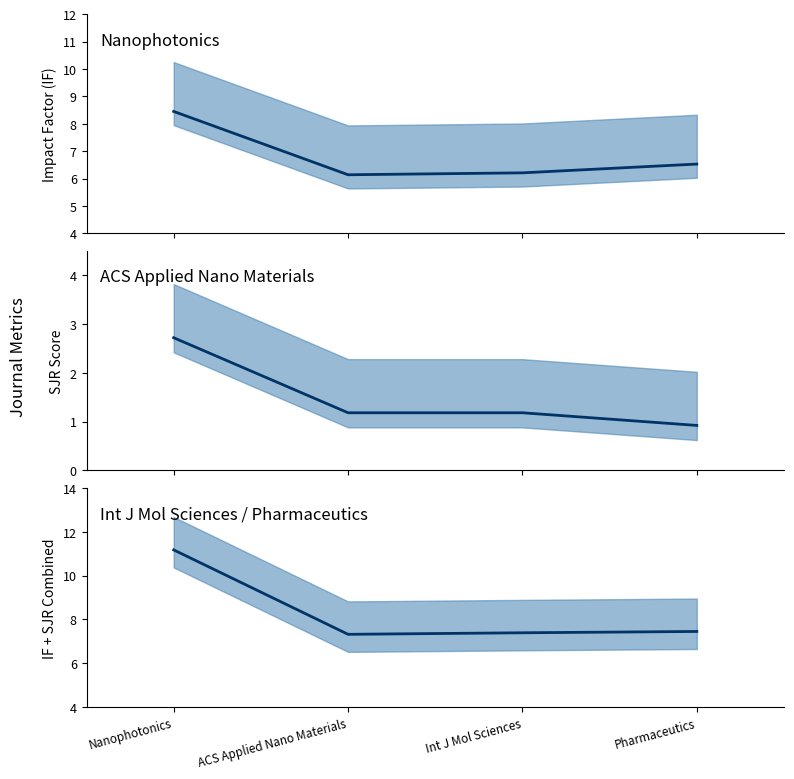

The SJR (mean) series shows 2.7 at Nanophotonics. True or false?

True